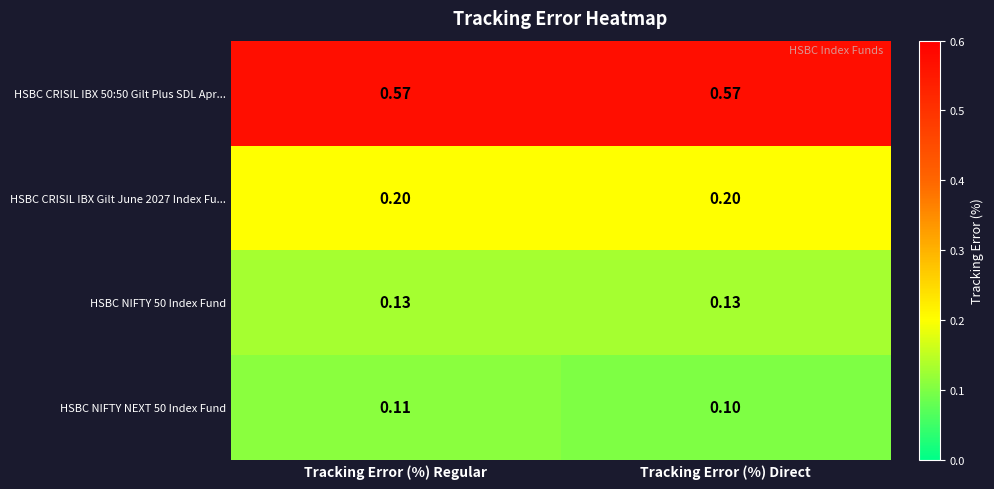

What is the difference between the highest and lowest values at Tracking Error (%) Regular?

0.5